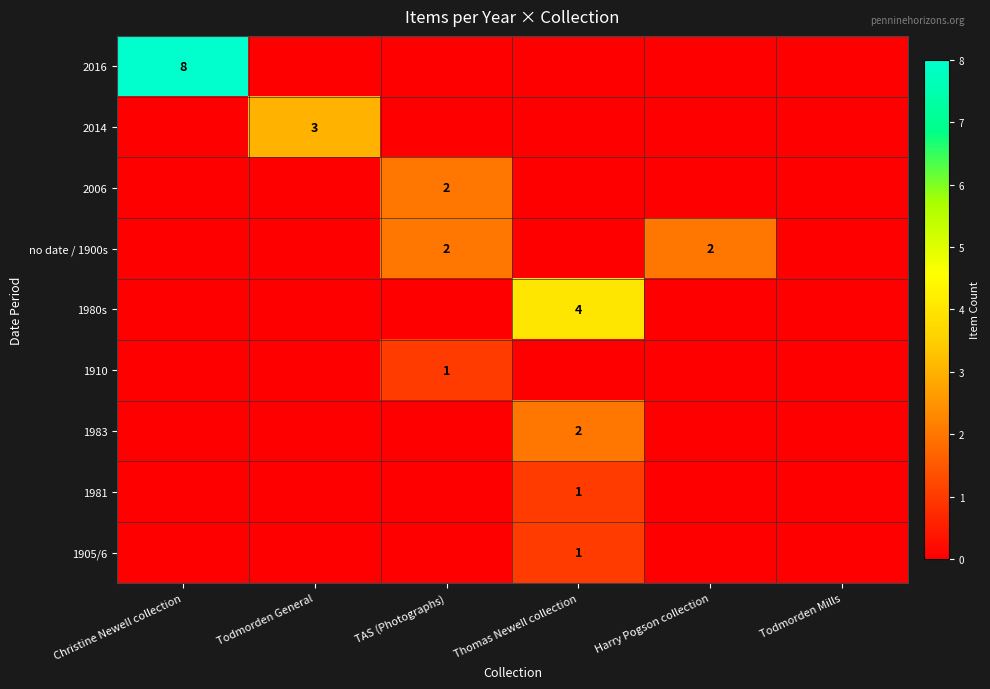

At which category does the chart reach its peak across all series?

Christine Newell collection